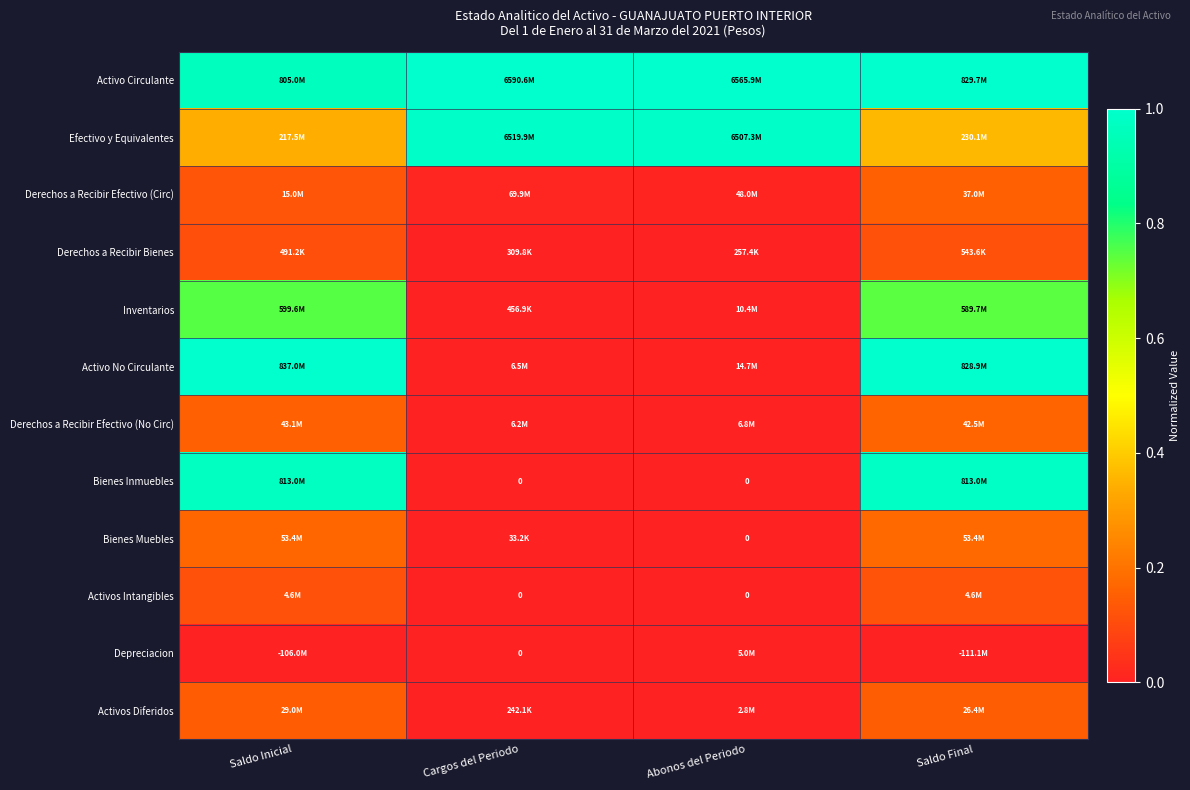

Is the value of Derechos a Recibir Efectivo (No Circ) at Cargos del Periodo greater than the value of Bienes Muebles at Abonos del Periodo?

Yes